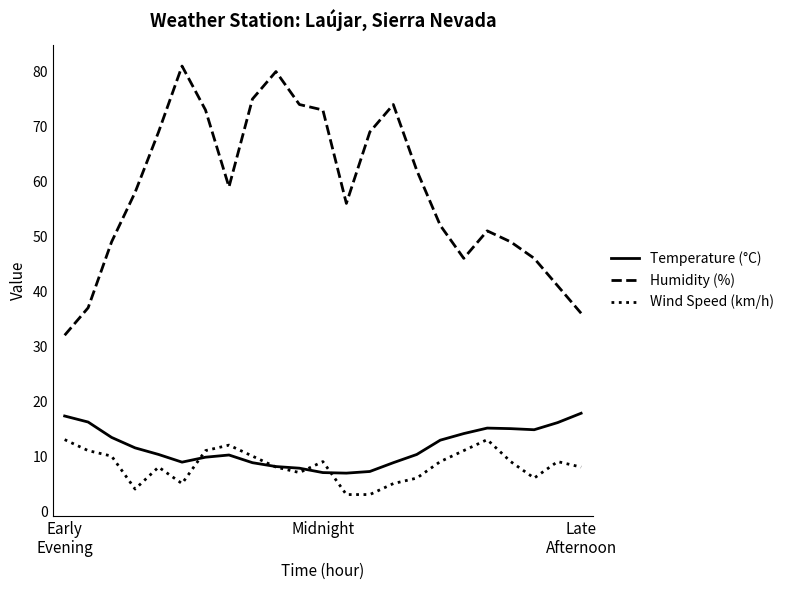

Which series has the largest total across all categories?

Humidity (%)